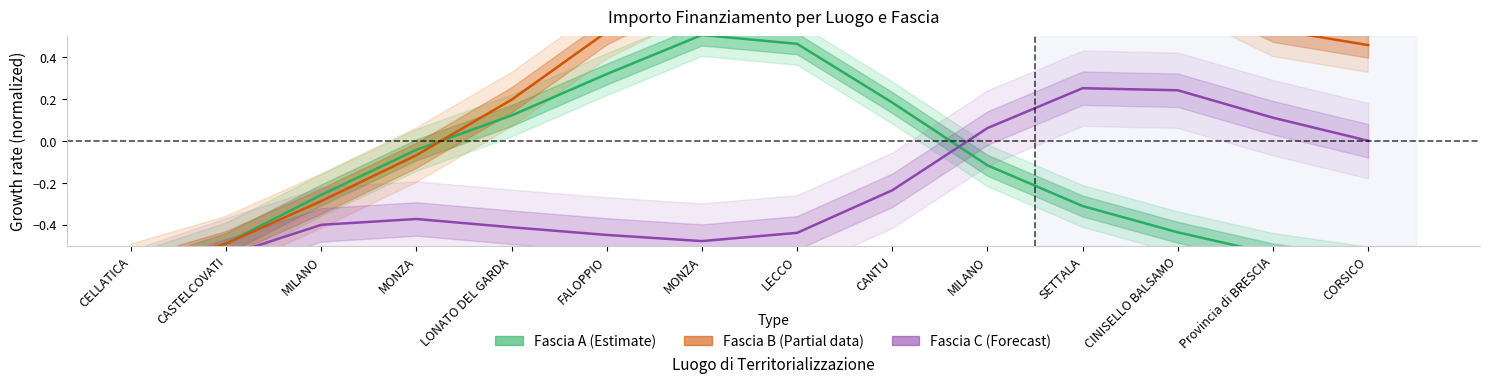

At CANTU, list the series in order from largest to smallest.

Fascia B (Partial), Fascia A (Estimate), Fascia C (Forecast)